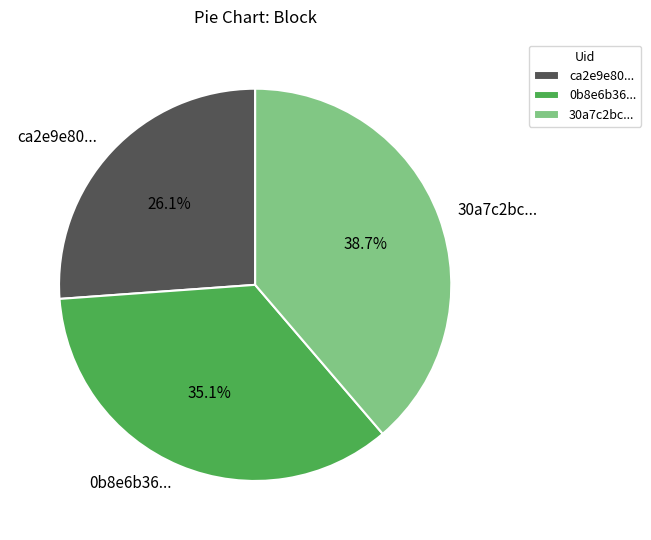

Rank the categories by value from highest to lowest.

30a7c2bc..., 0b8e6b36..., ca2e9e80...